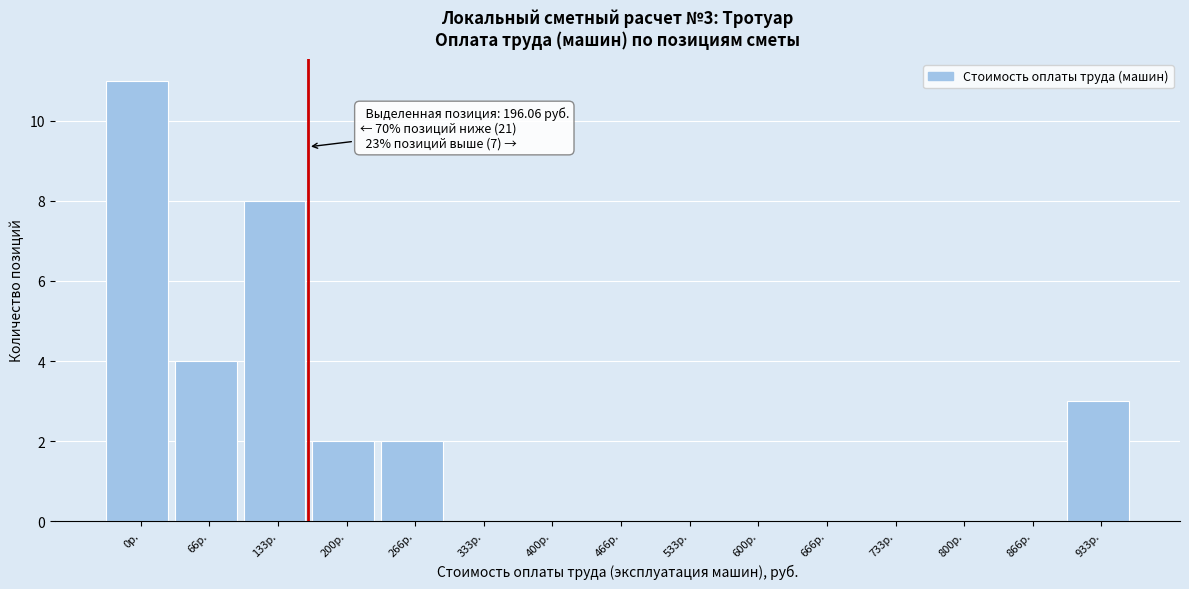

Reading left to right, what are all the values shown in this chart?

0р.=11	66р.=4	133р.=8	200р.=2	266р.=2	333р.=0	400р.=0	466р.=0	533р.=0	600р.=0	666р.=0	733р.=0	800р.=0	866р.=0	933р.=3